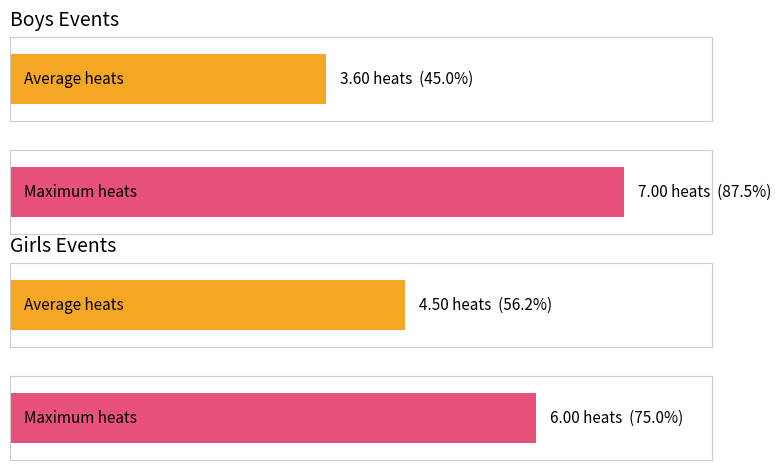

Does the chart contain stacked bars?

No